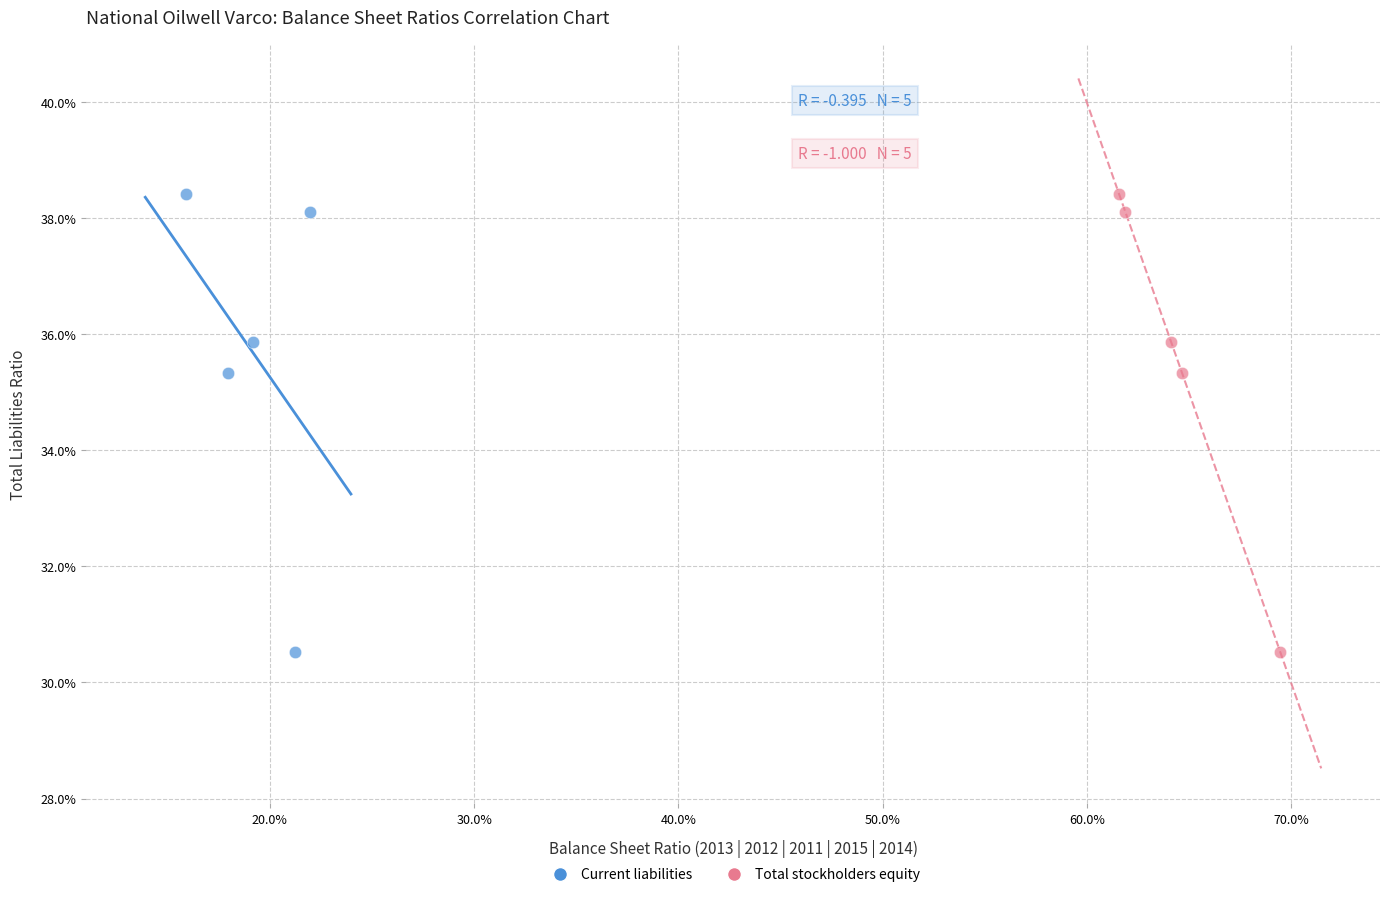

What are all the series names shown in the legend?

Current liabilities, Total stockholders equity